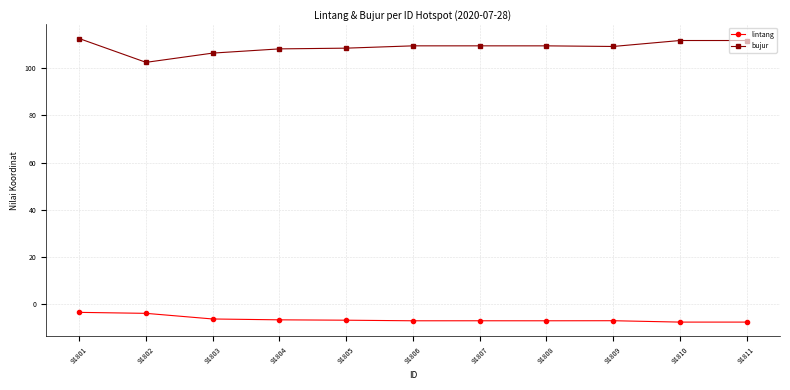

What are all the series names shown in the legend?

lintang, bujur